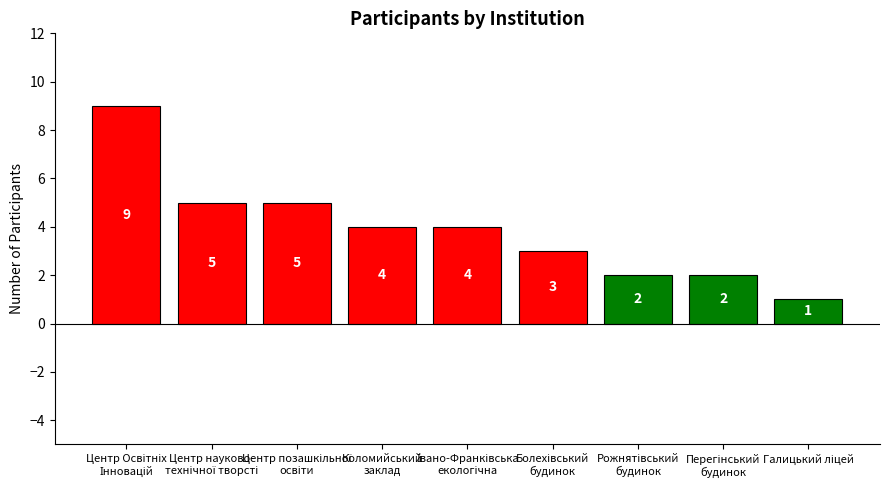

Count the values in the range 2 to 5.

7